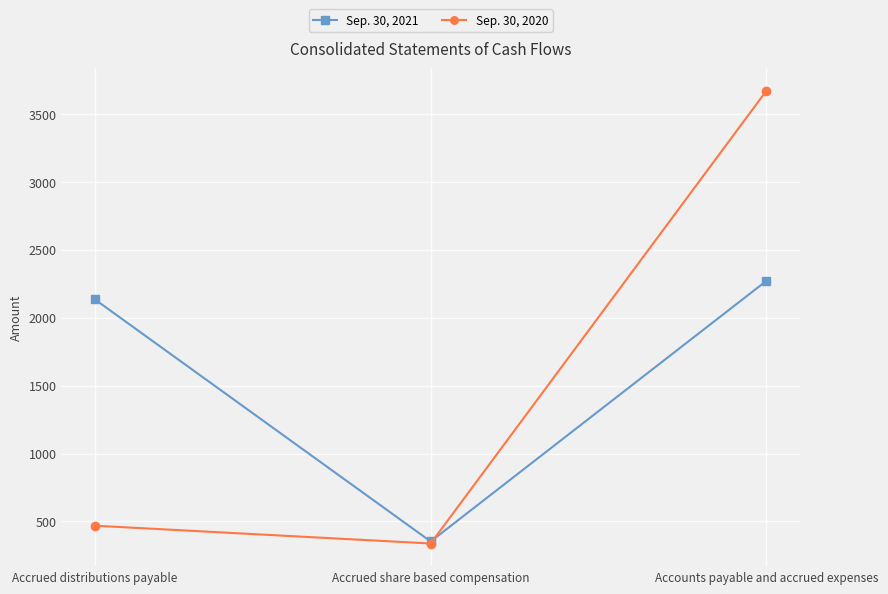

What is the difference between the maximum and minimum values in the Sep. 30, 2020 series?

3332